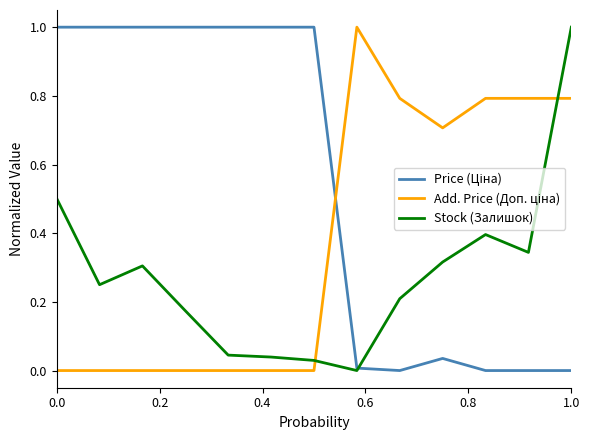

What is the highest value of the Stock (Залишок) series?

1.0